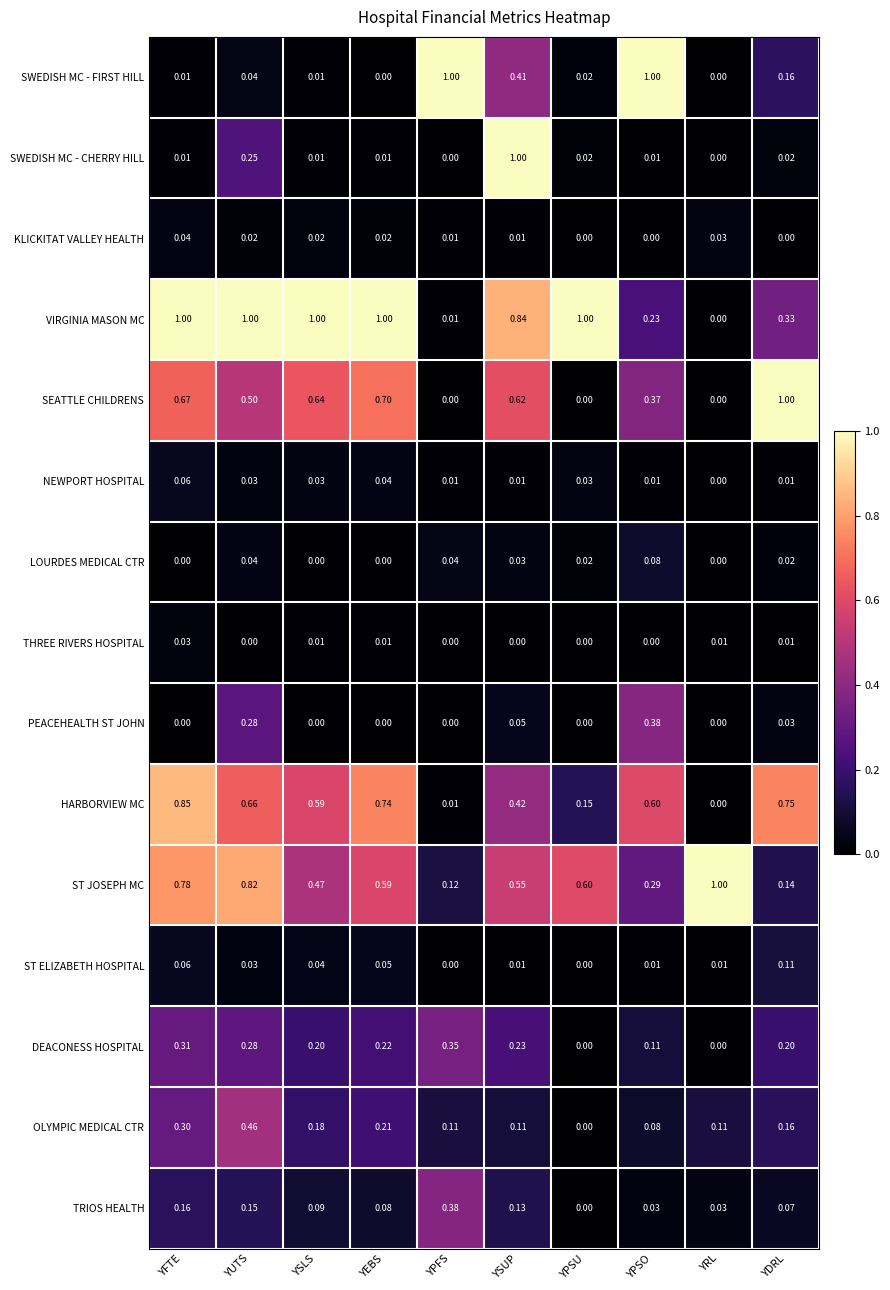

At which category is the sum across all series the highest?

YUTS